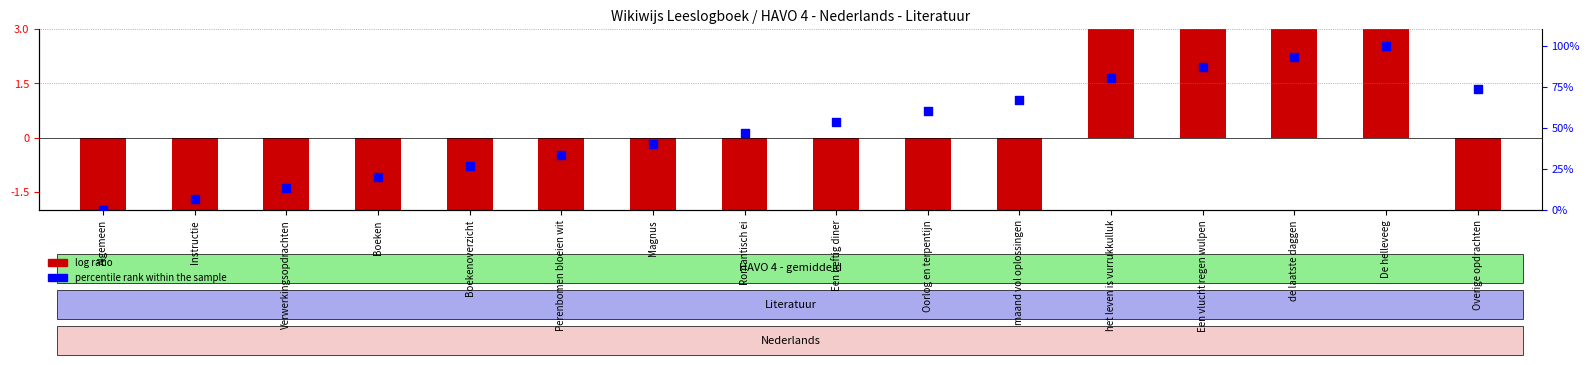

Which series has the largest total across all categories?

percentile rank within the sample